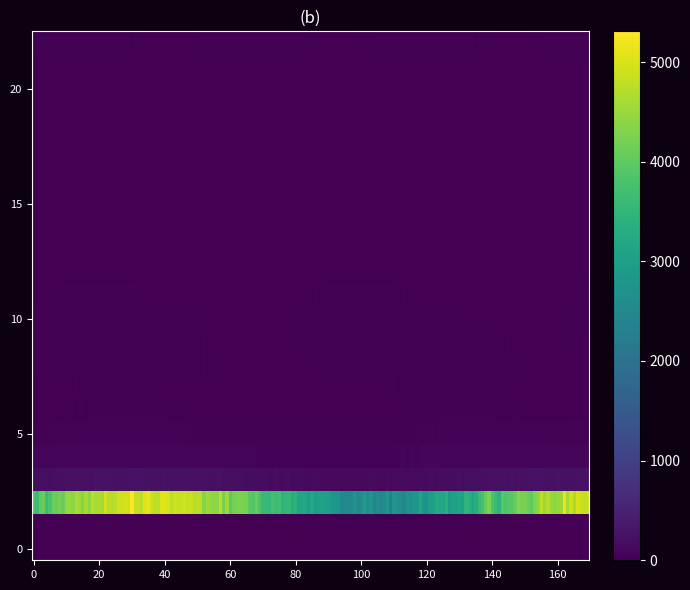

How many distinct data groups are displayed?

23